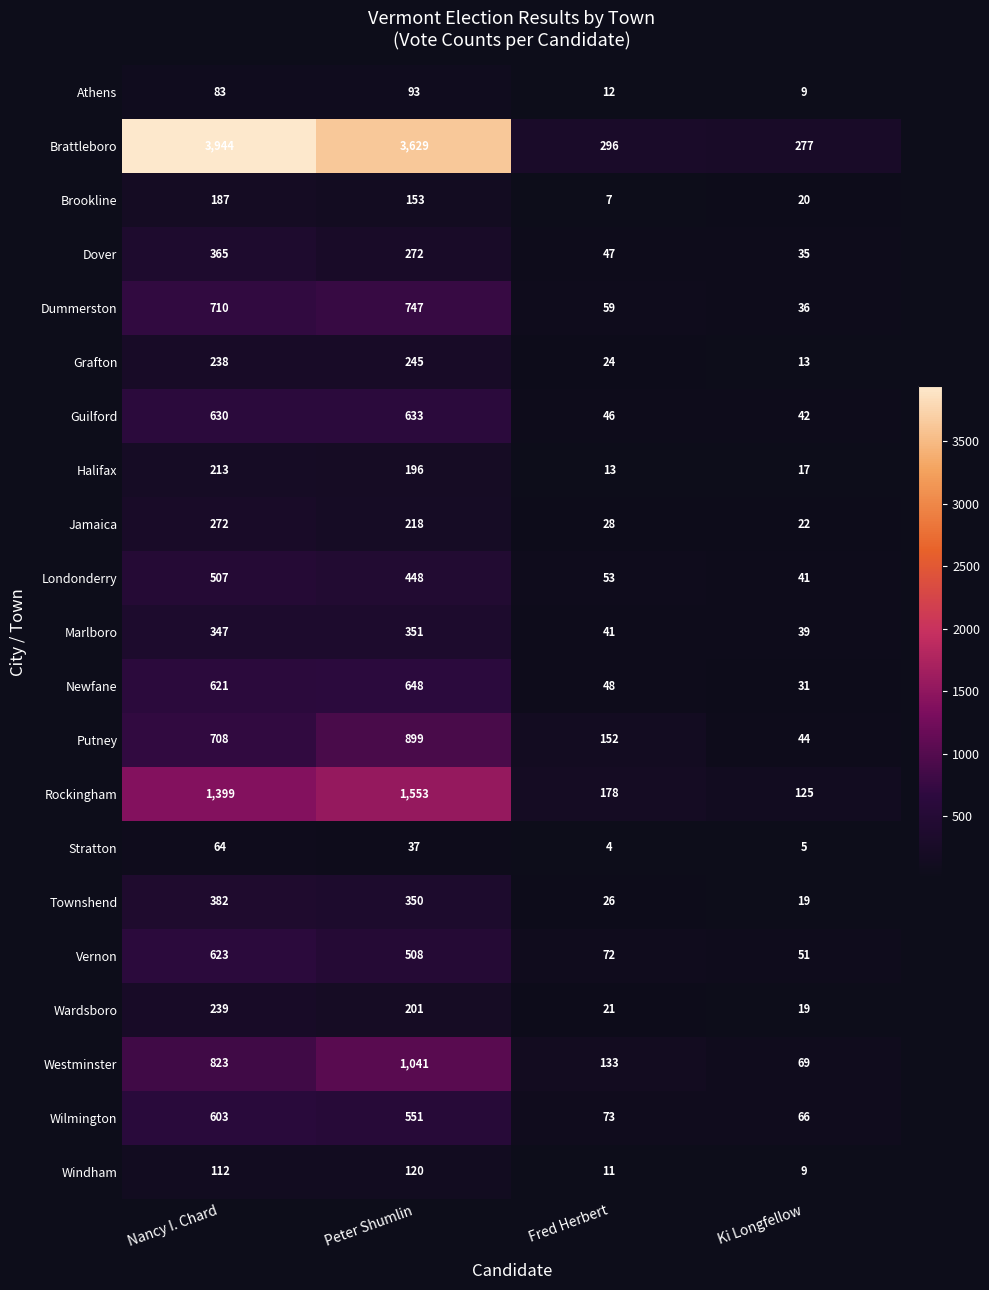

What is the difference between the Westminster values at Fred Herbert and Nancy I. Chard?

690